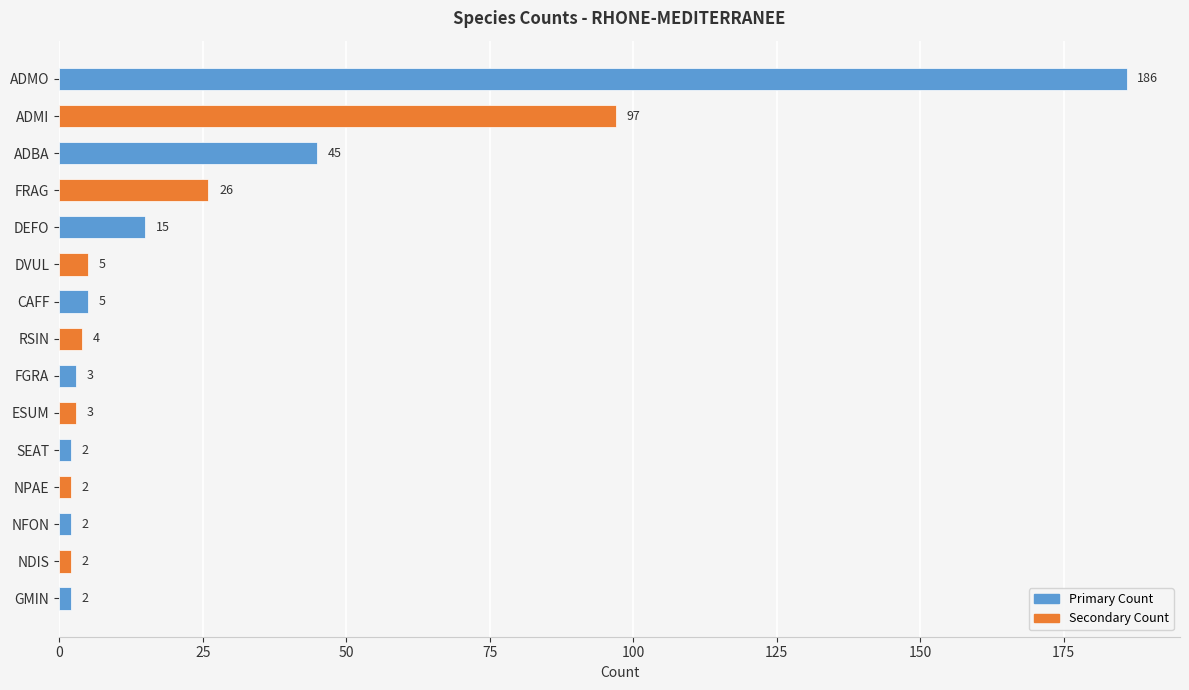

What is the average value?

27